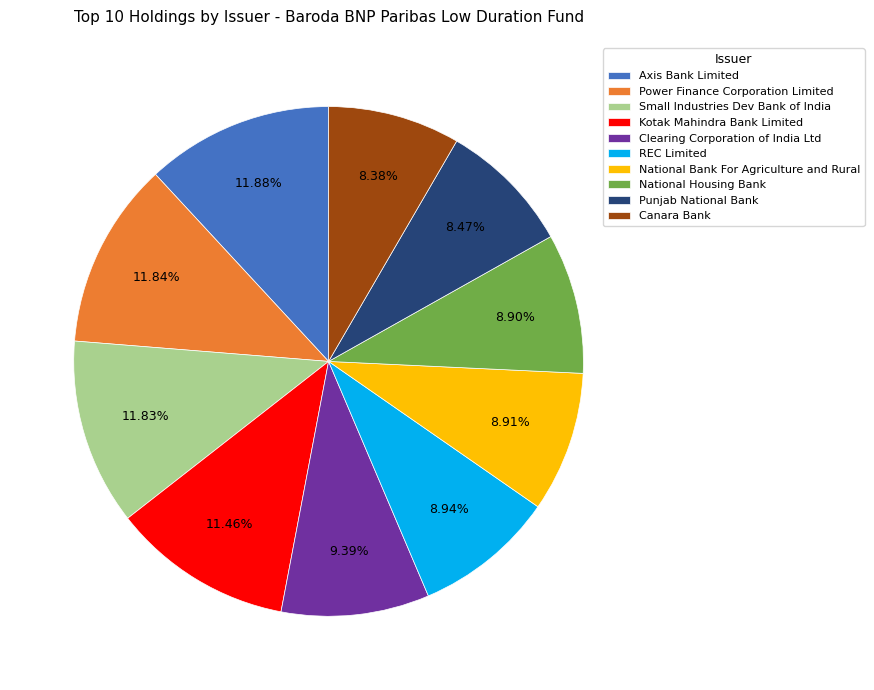

To the nearest percent, what portion does Power Finance Corporation Limited represent?

12%